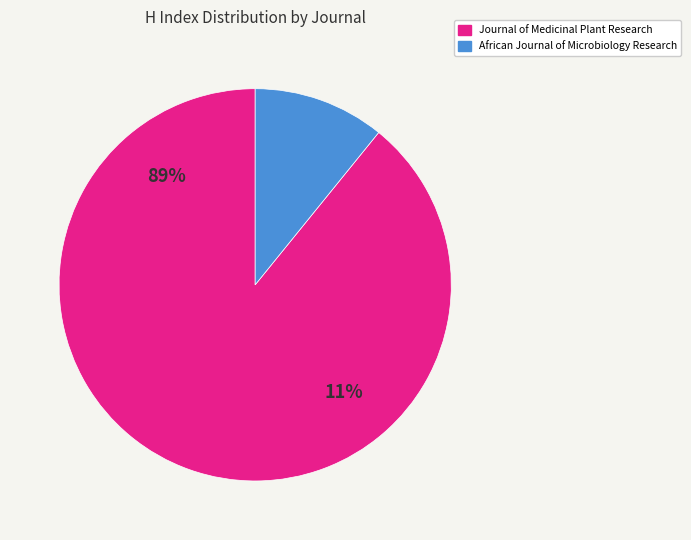

To the nearest percent, what is the combined percentage of African Journal of Microbiology Research and Journal of Medicinal Plant Research?

100%